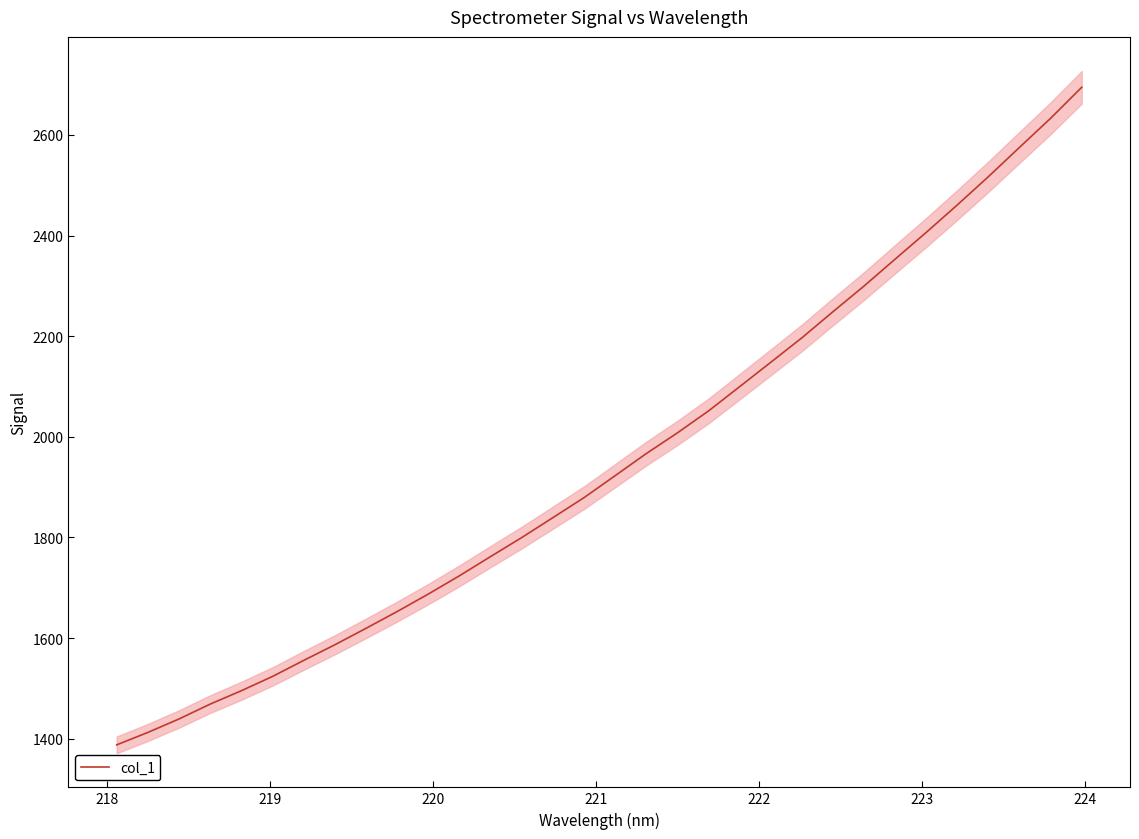

What is the minimum value for col_1?

1387.7